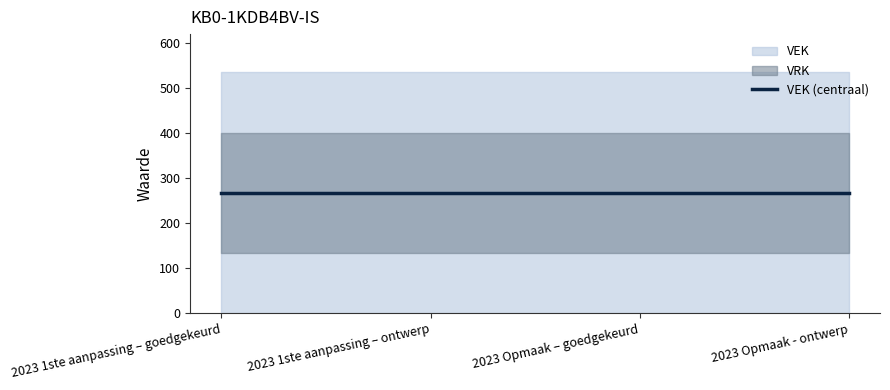

What is the difference between the highest and lowest values at 2023 Opmaak – goedgekeurd?

535